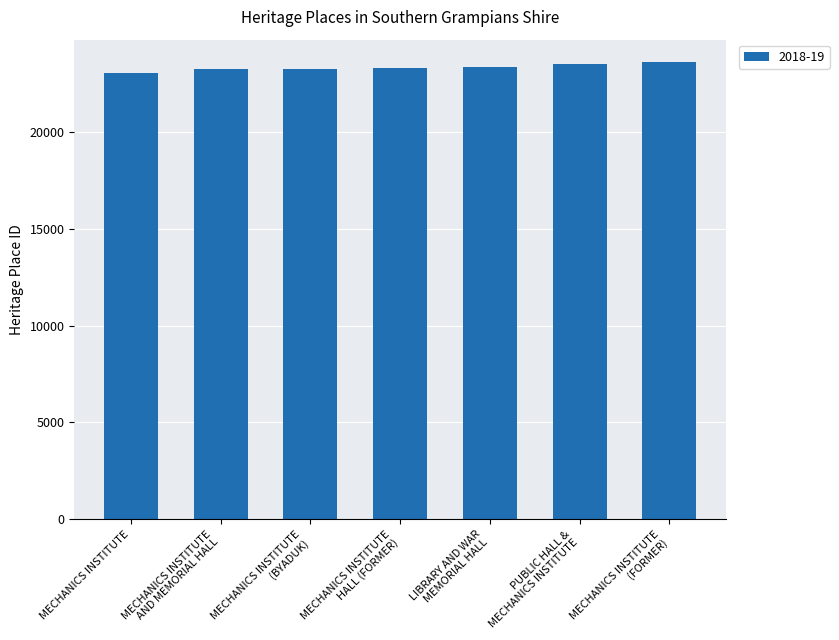

What is the value of the 7th bar from the left?

23602